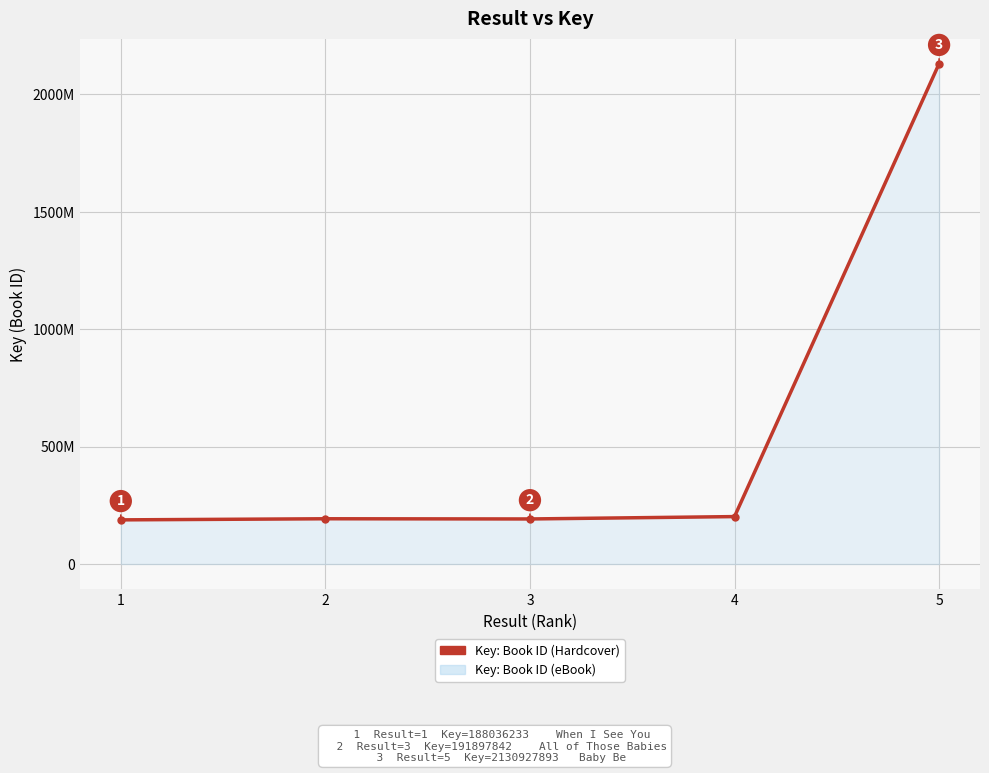

Reading left to right, list all the values displayed in this chart.

188036233	192735349	191897842	201993061	2130927893